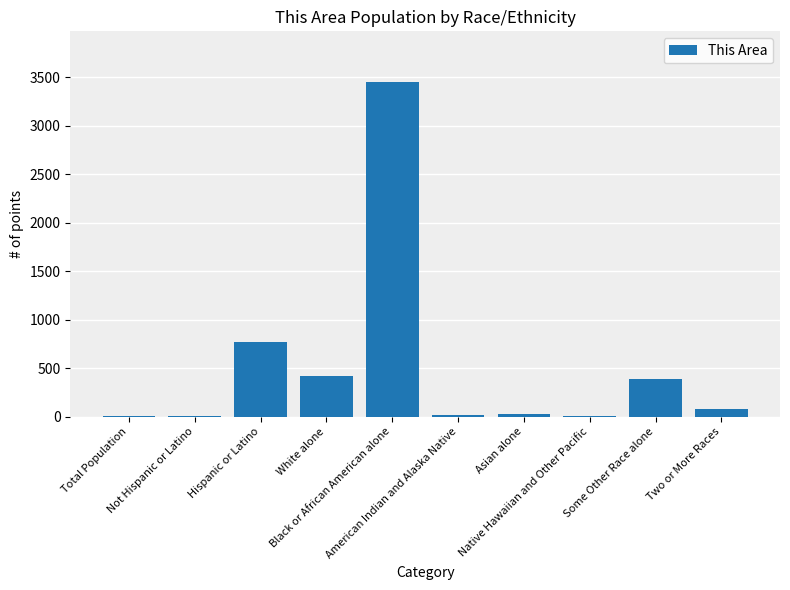

Is it true that the value at Hispanic or Latino is 1211?

False